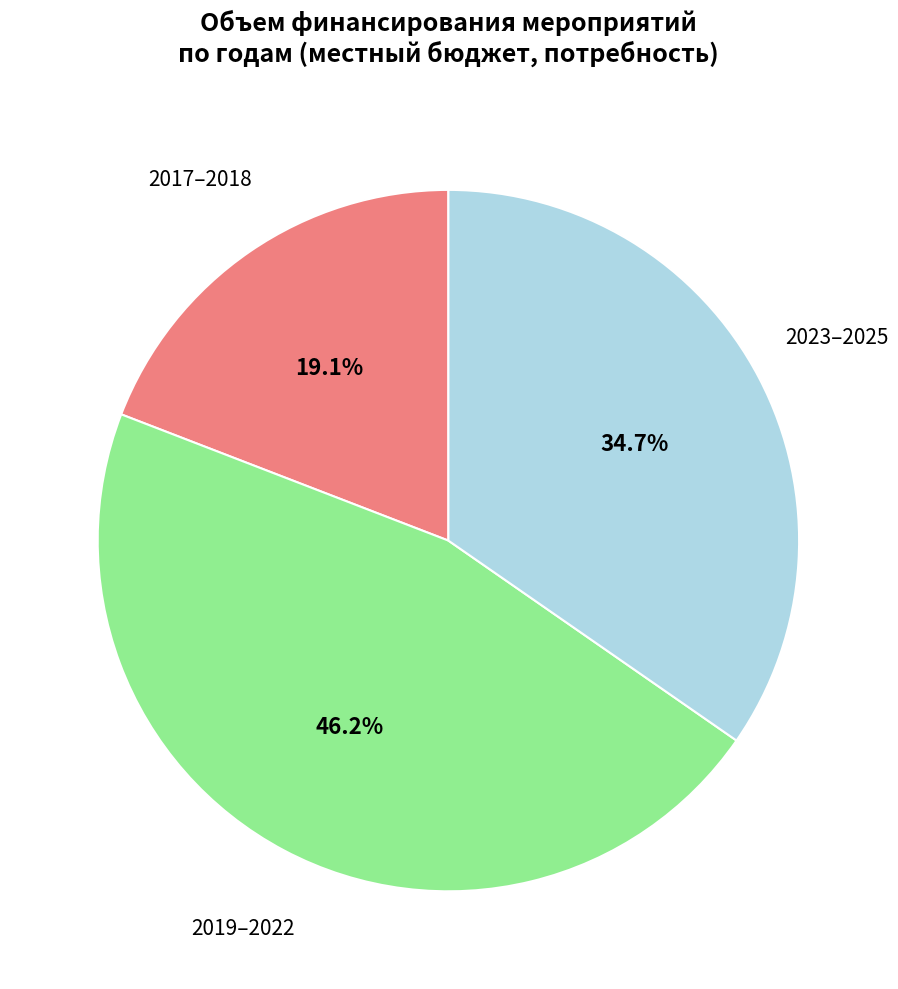

Is 2023–2025 the majority of the pie?

No